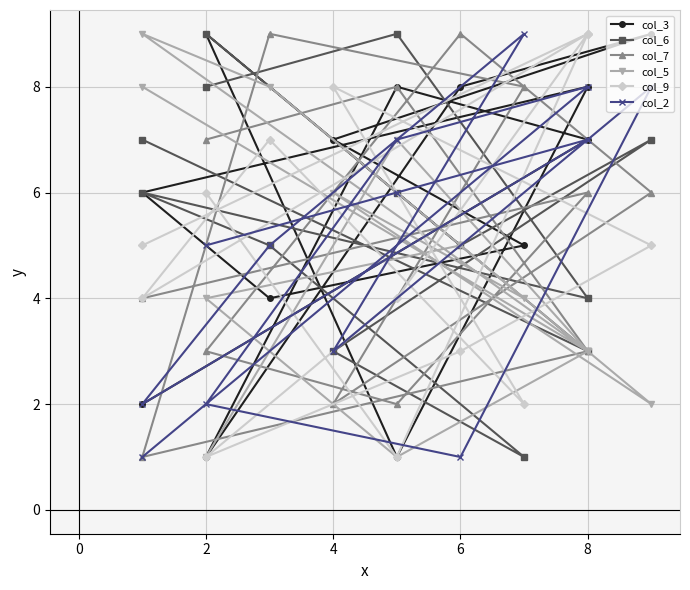

Does the chart display data point markers on the line(s)?

Yes